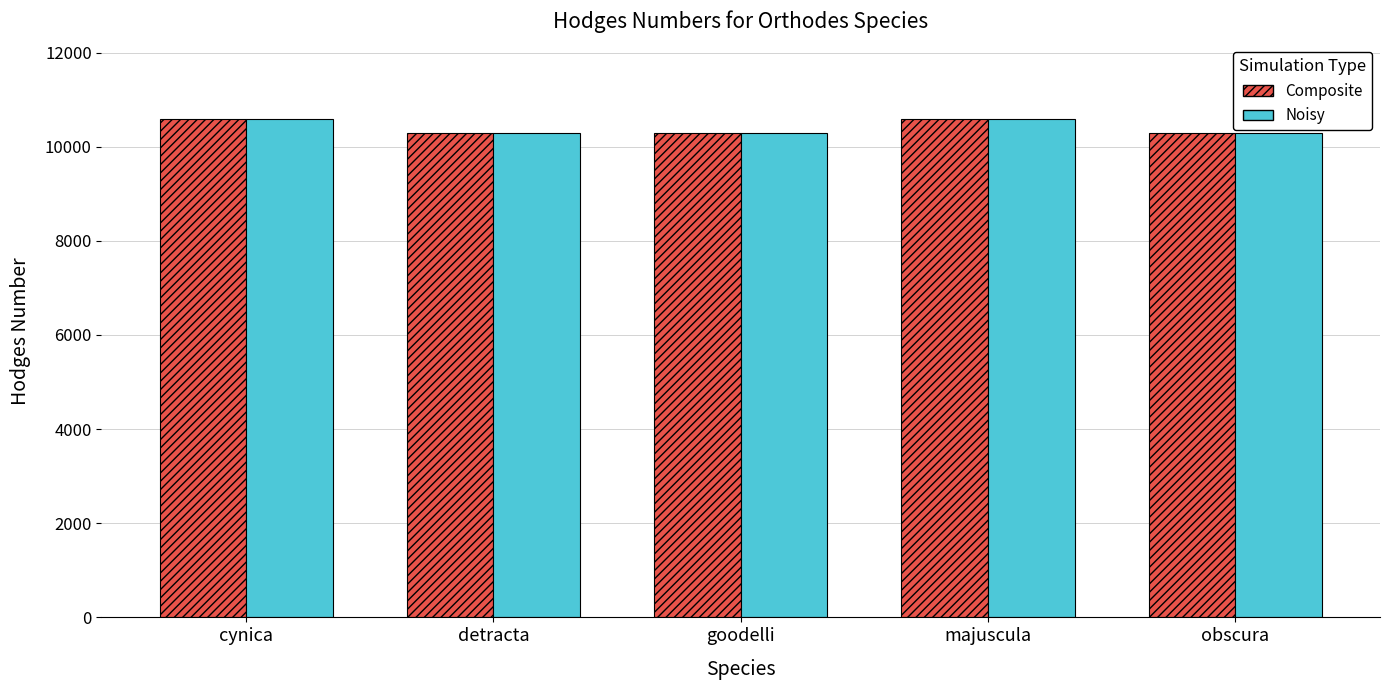

What is the total value across all series at majuscula?

21170